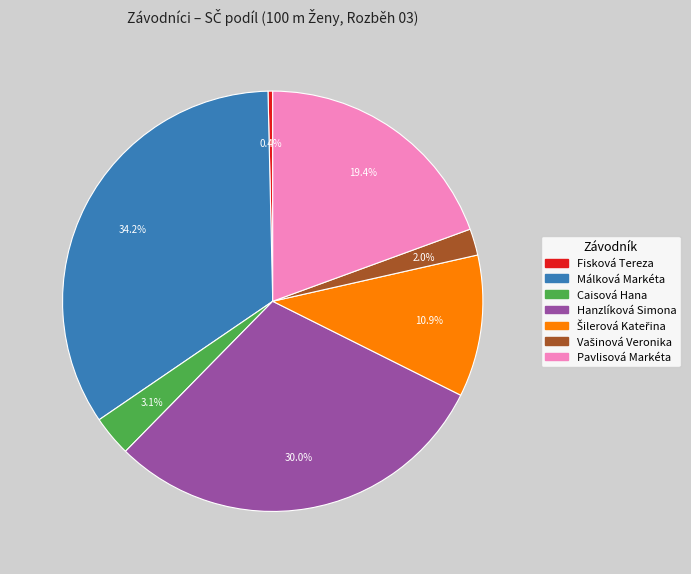

Which category has the smallest portion of the pie?

Fisková Tereza